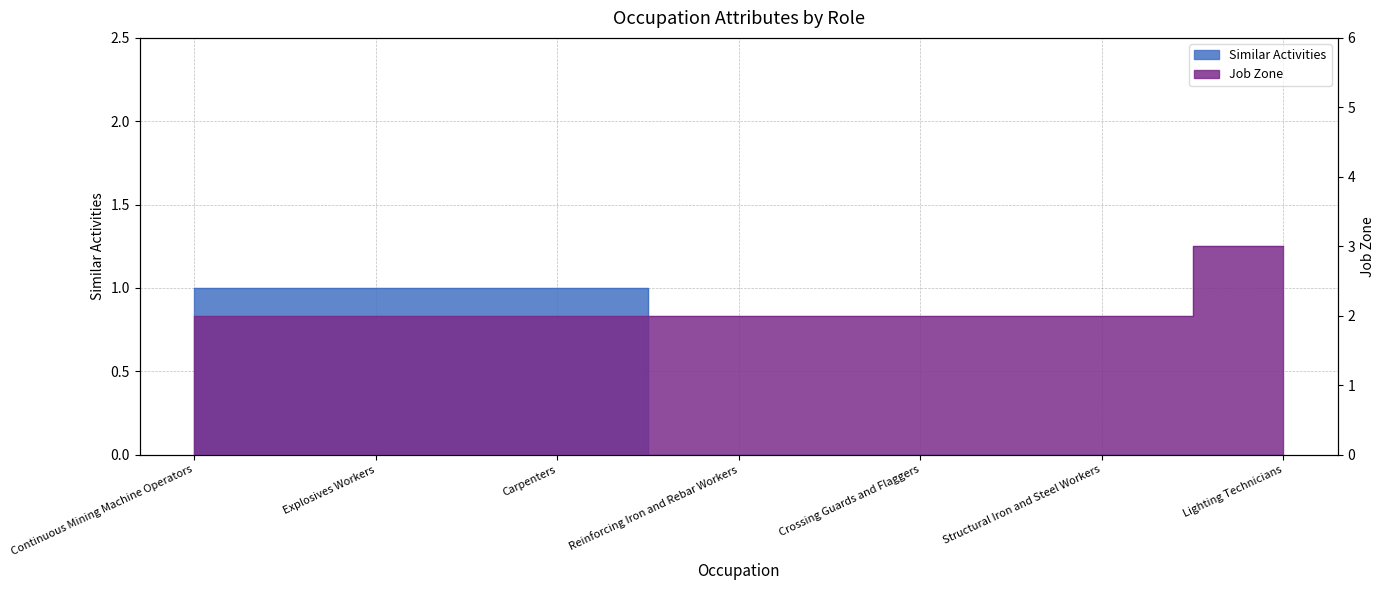

Read the Job Zone value at Continuous Mining Machine Operators.

2